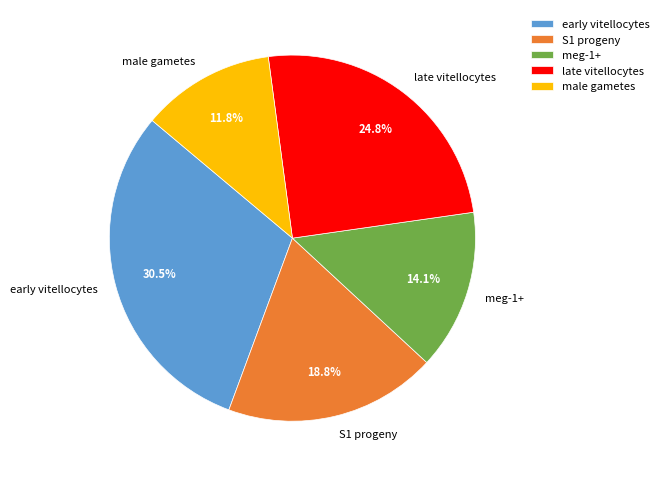

Between late vitellocytes and early vitellocytes, which is larger?

early vitellocytes